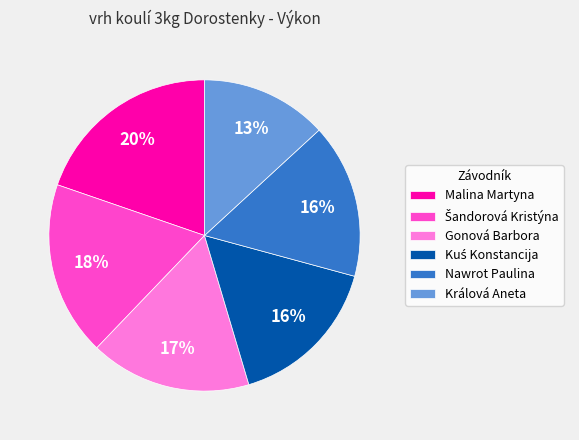

Approximately how many times larger is the value at Nawrot Paulina compared to Malina Martyna?

0.8